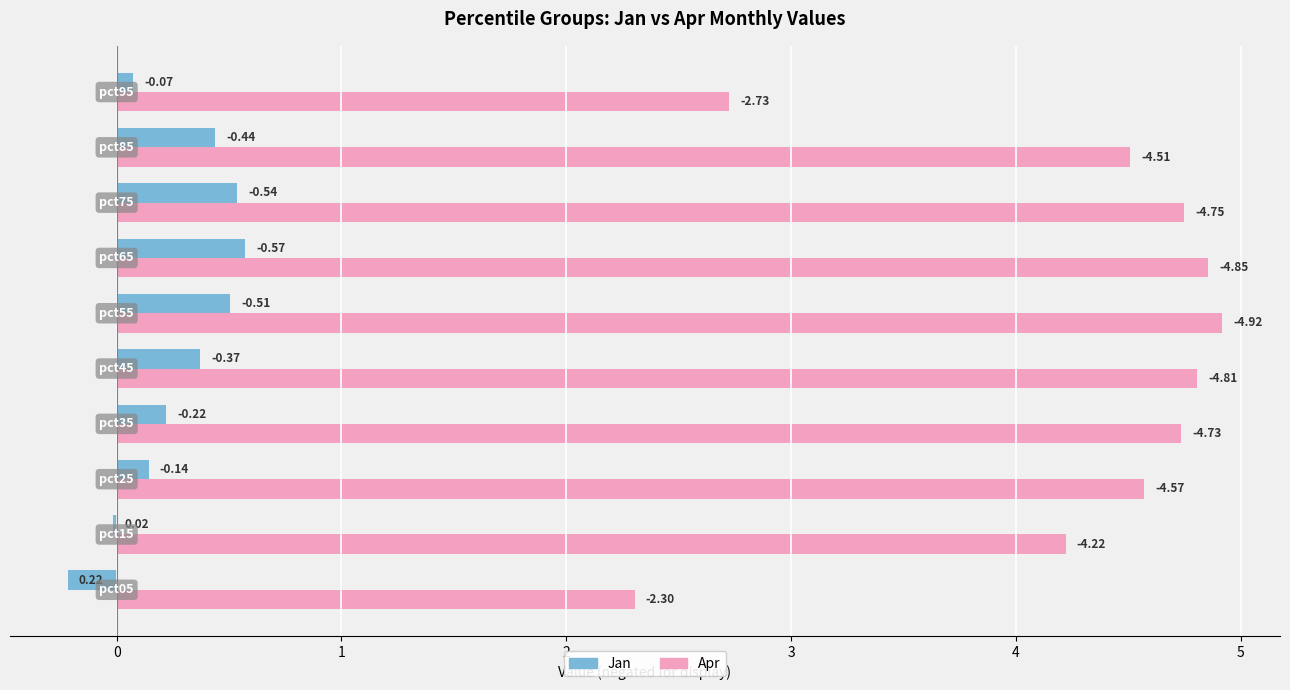

What are all the series names shown in the legend?

Jan, Apr